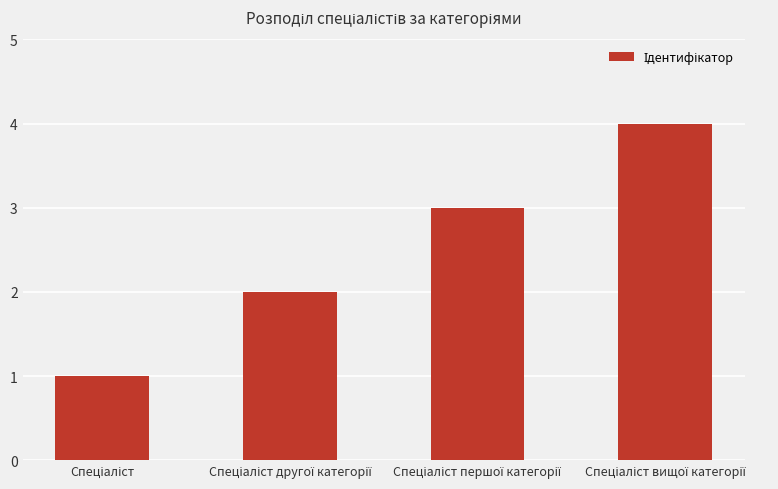

What is the smallest value displayed?

1